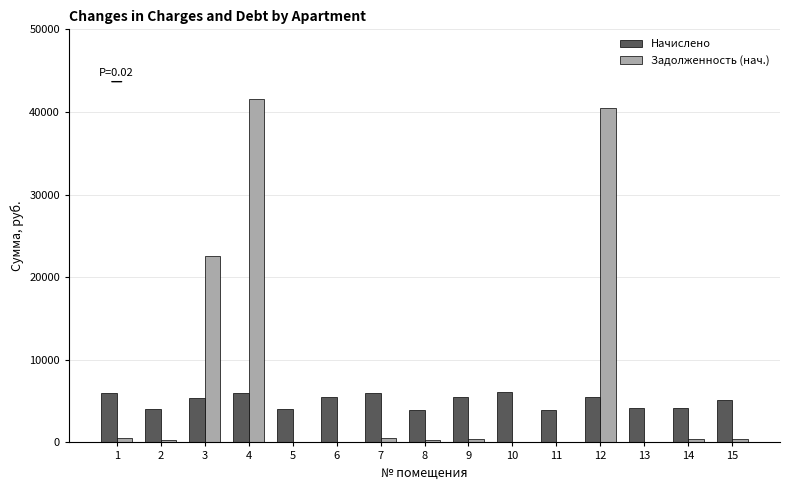

What is the highest value of the Начислено series?

6072.4